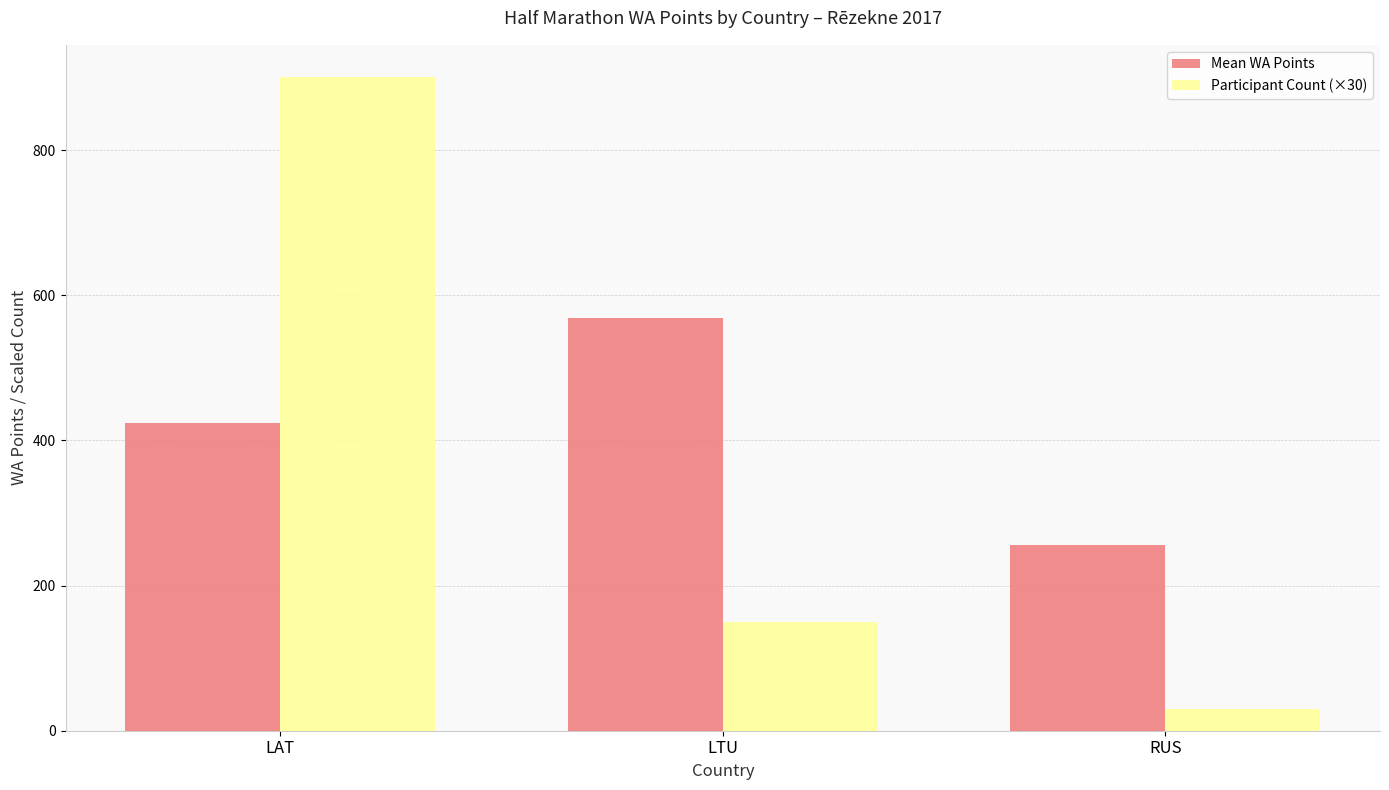

What are all the series names shown in the legend?

Mean WA Points, Participant Count (×30)